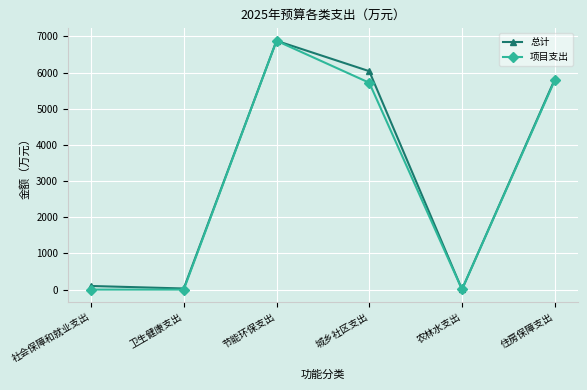

What is the label of the 3rd point from the right?

城乡社区支出